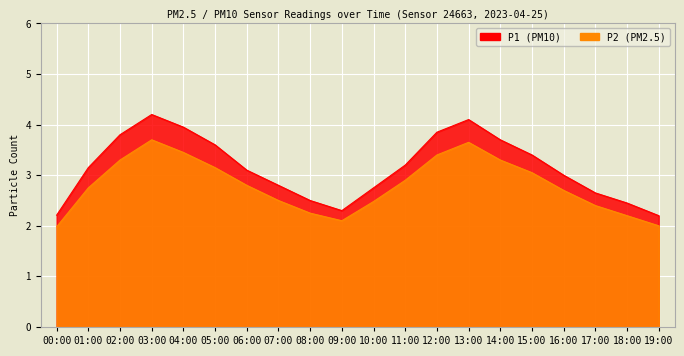

At which category does P2 reach its first local peak?

03:00